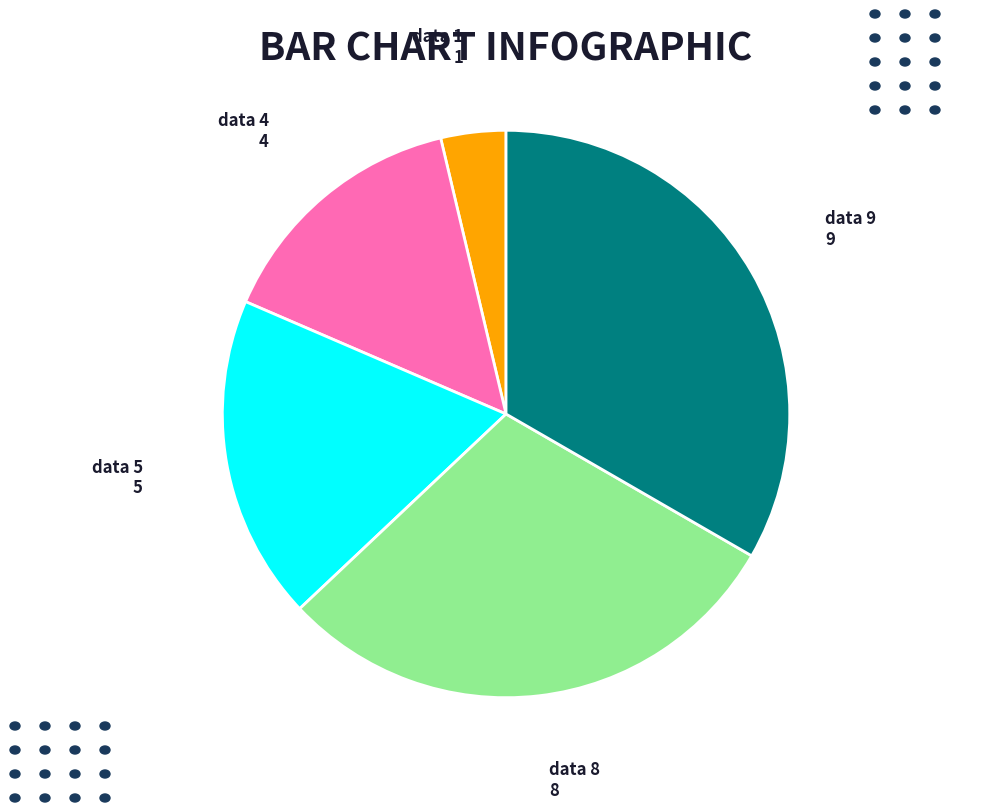

Rank the categories by value from lowest to highest.

data 1, data 4, data 5, data 8, data 9